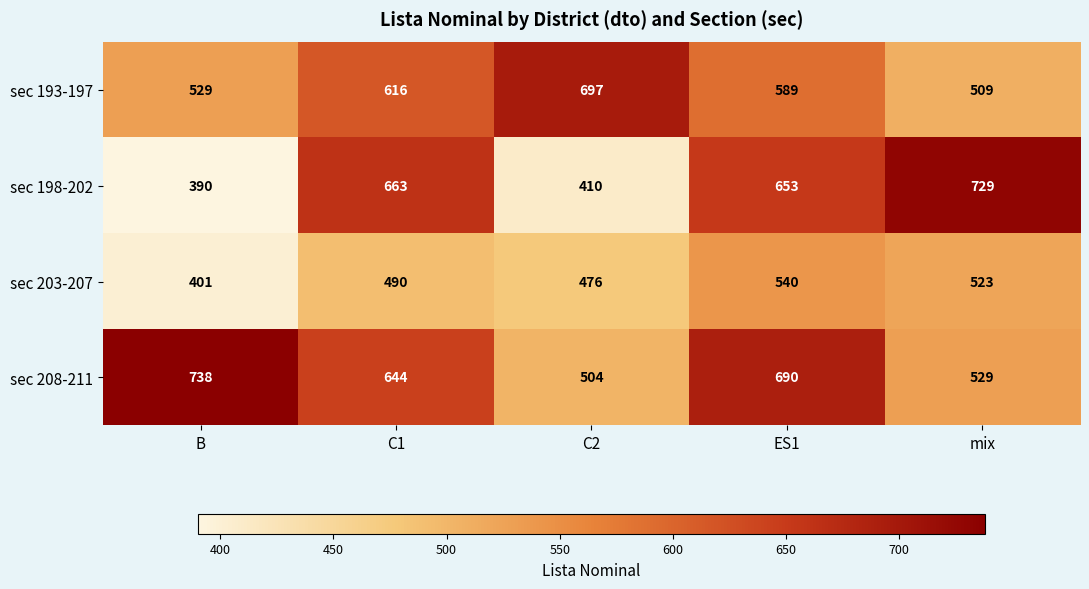

At which label is sec 193-197 closest to 603?

C1